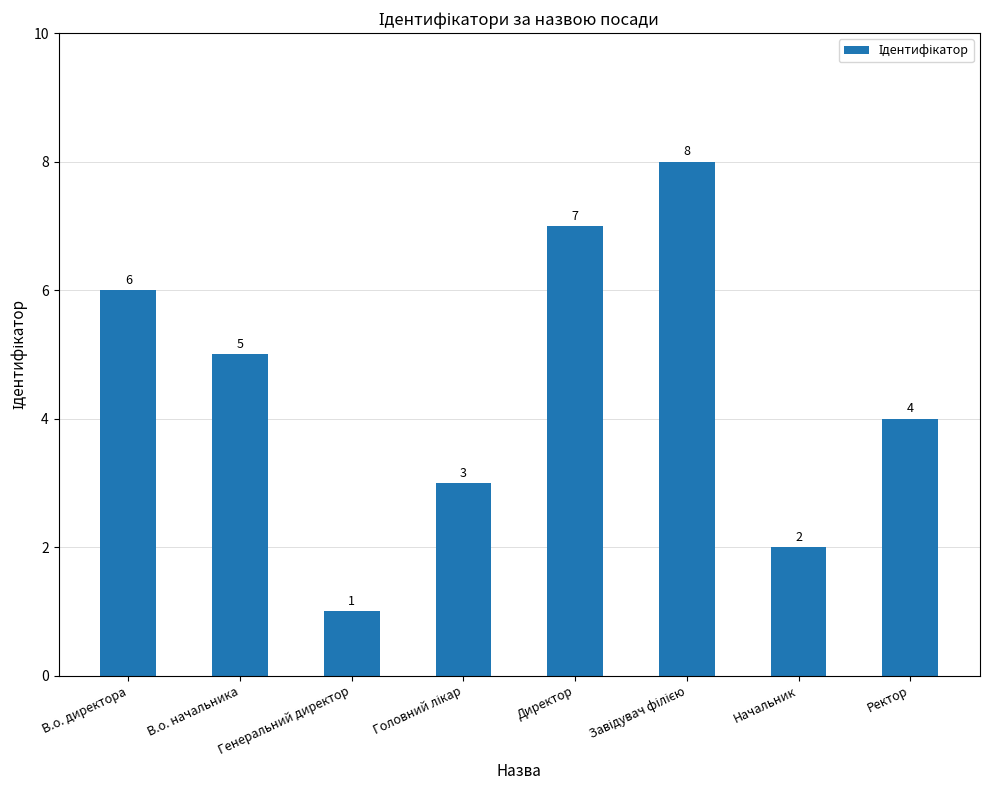

What is the sum of the values at Начальник and В.о. директора?

8